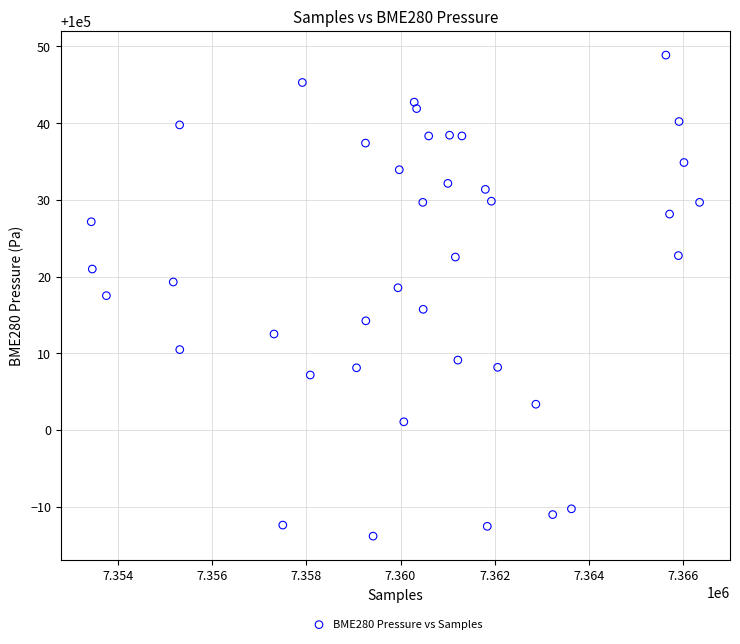

What is the range of Y values (max minus min)?

62.7